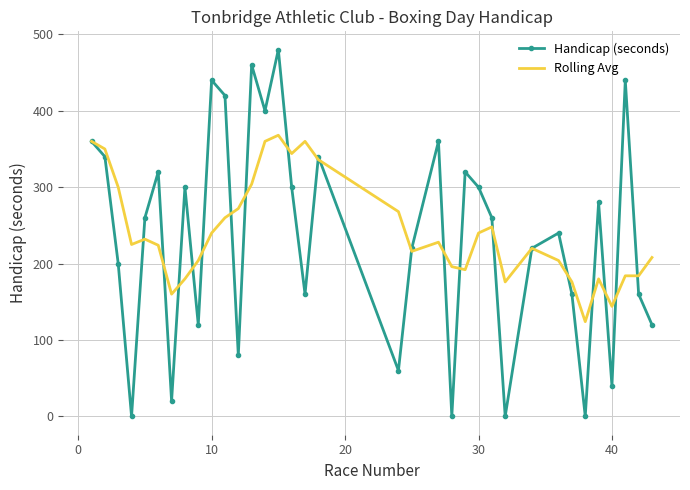

Which series has the widest spread of values?

Handicap (seconds)